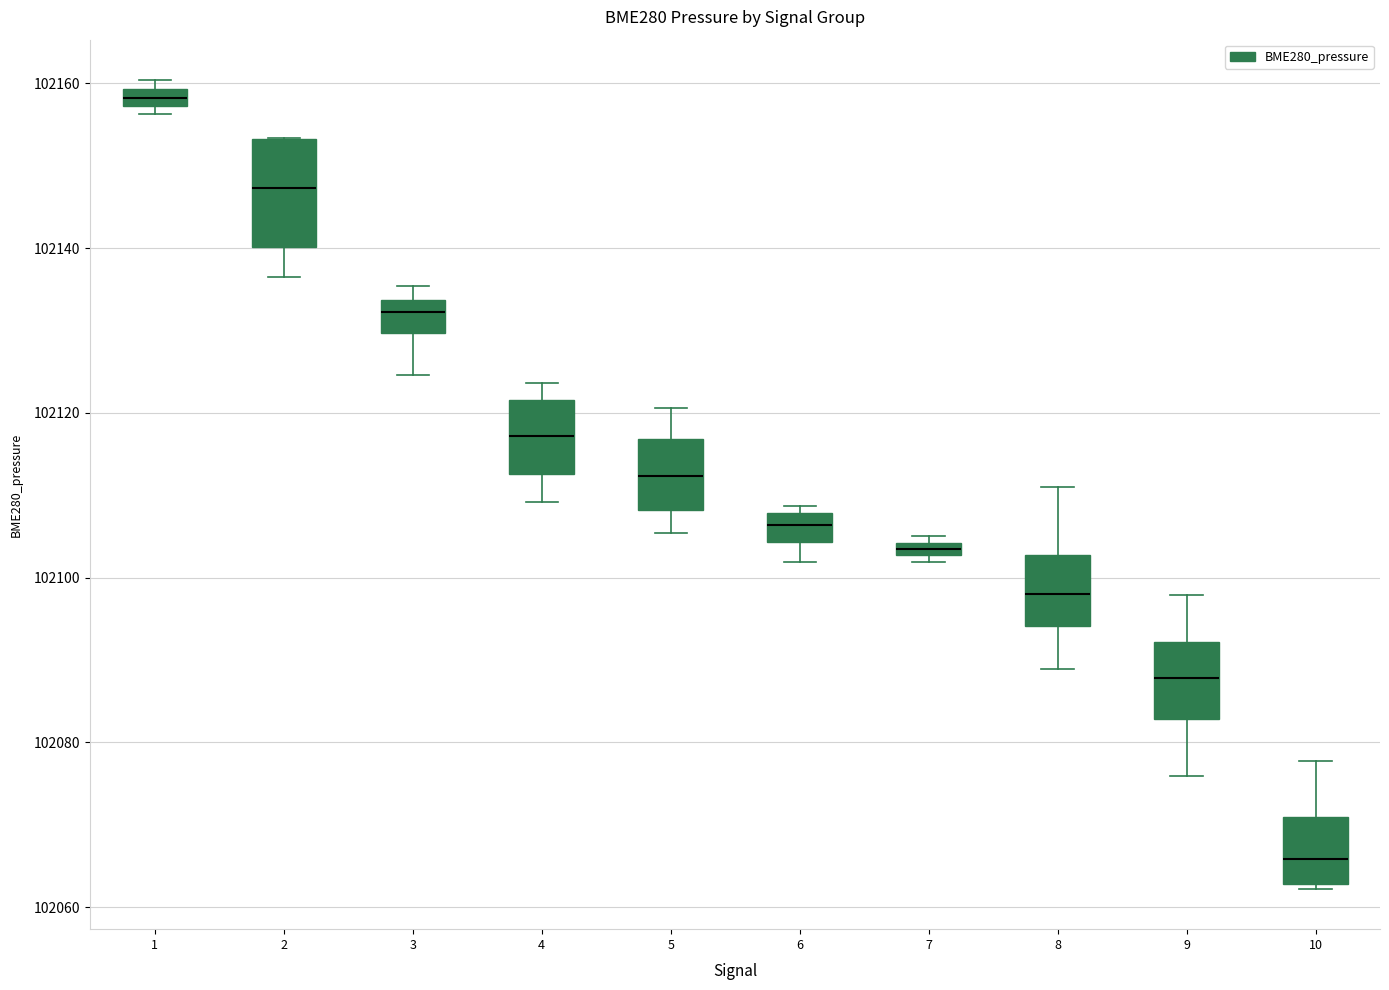

Which box is the tallest, from its lower edge to its upper edge?

2